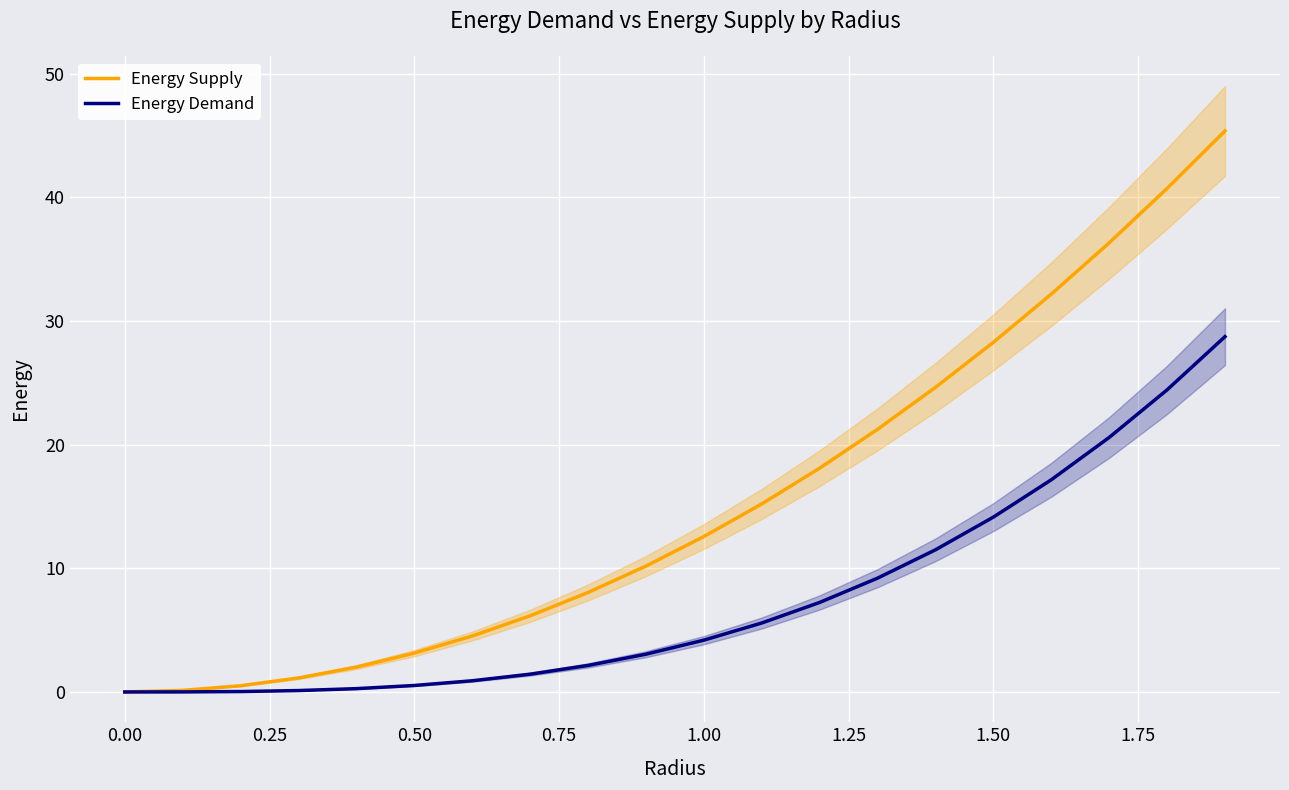

What are all the series names shown in the legend?

Energy Supply, Energy Demand